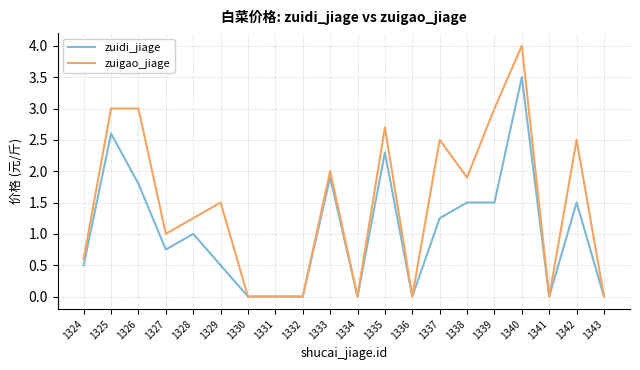

What is the difference between the maximum and minimum values in the zuidi_jiage series?

3.5